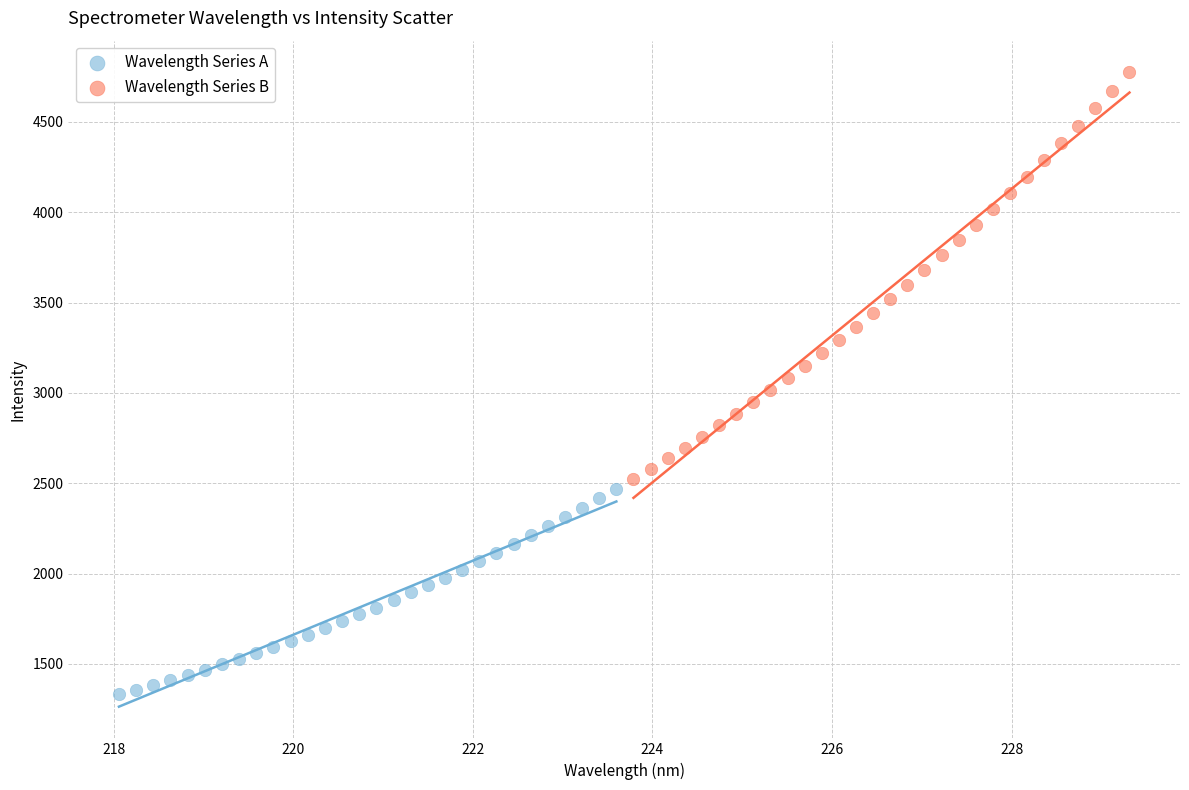

What are all the series names shown in the legend?

Wavelength Series A, Wavelength Series B